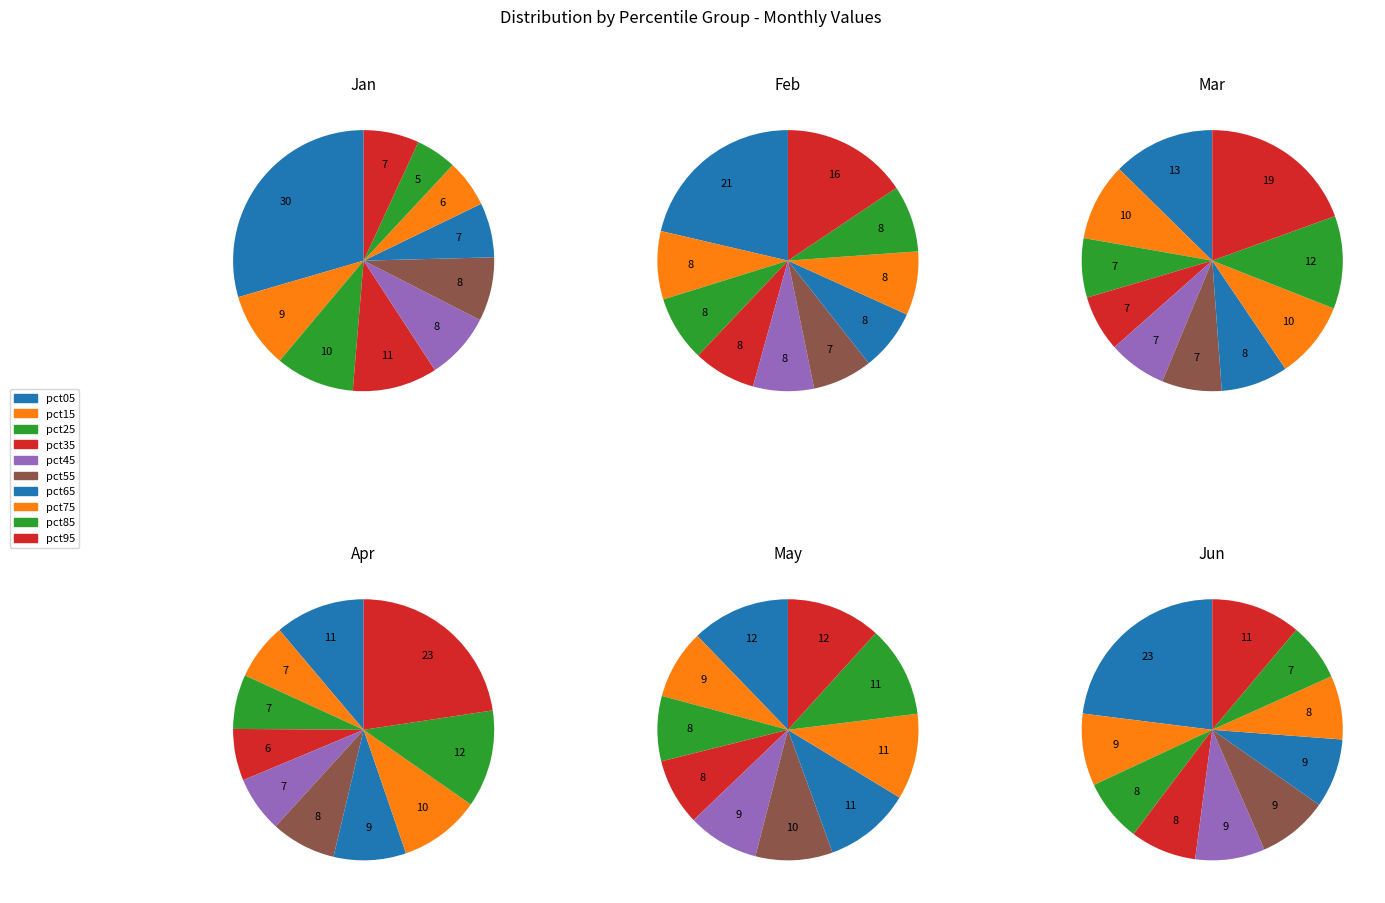

How many segments does this pie chart have?

10